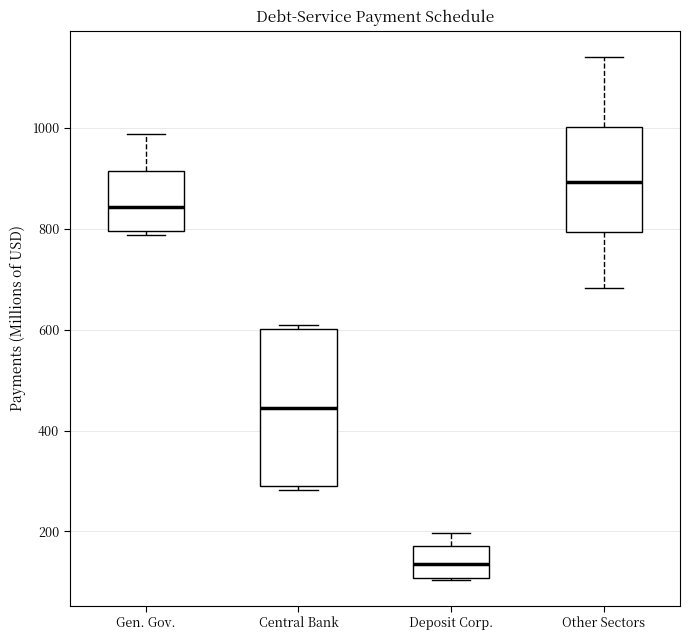

Comparing the boxes themselves (not the whiskers), which one is the tallest?

Central Bank